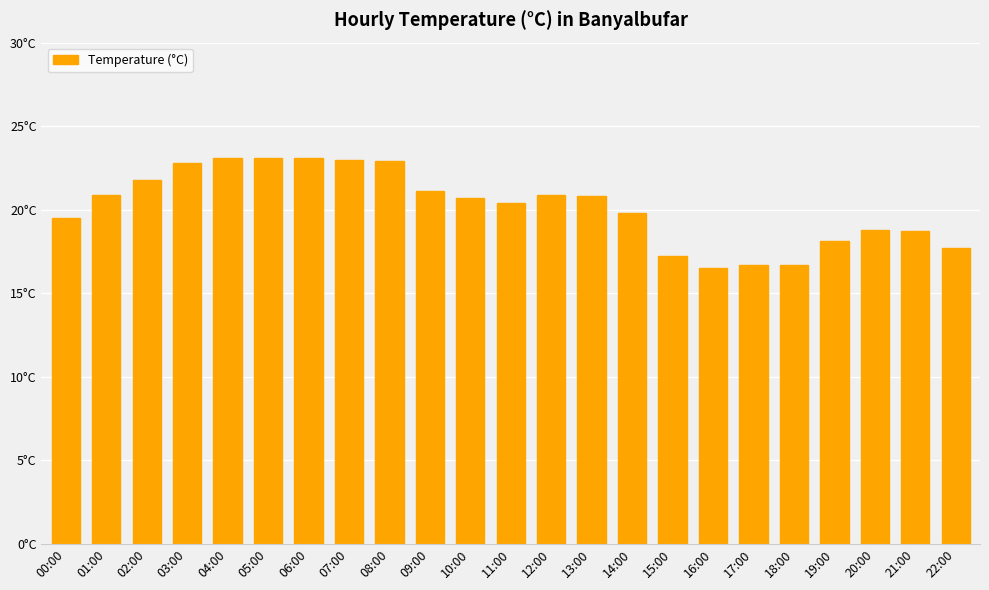

What is the difference between the maximum and minimum values?

6.6